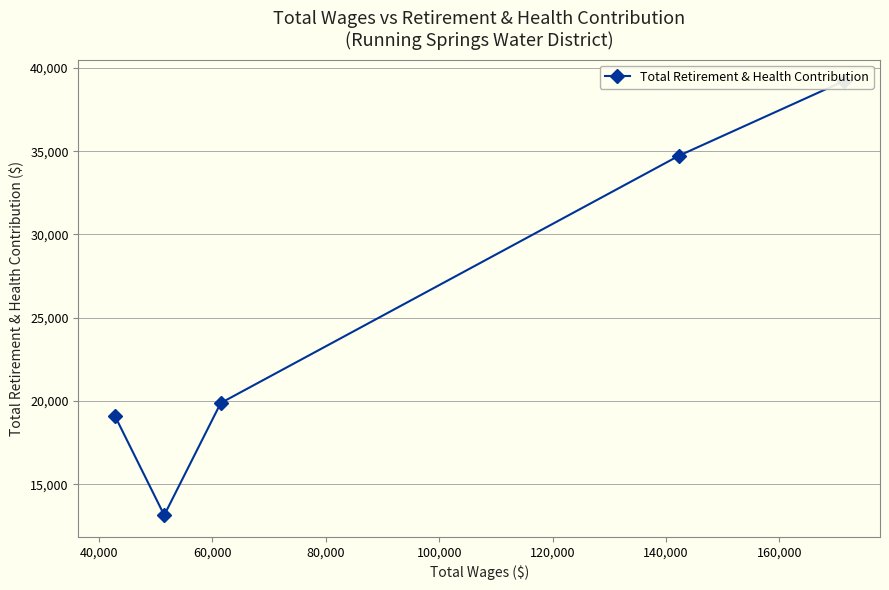

True or false: the data has more than 2 interior local peaks.

False